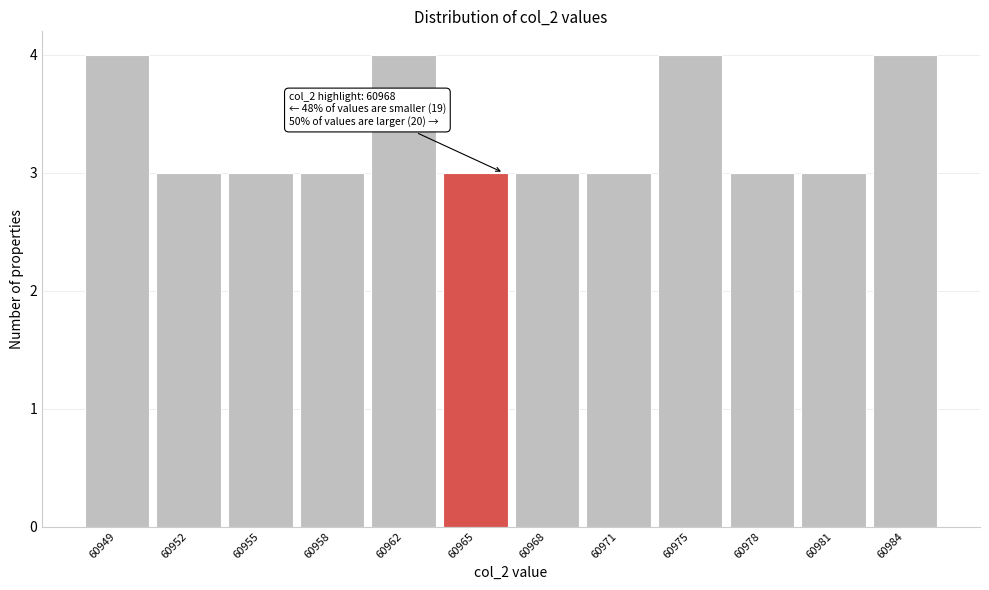

Reading left to right, list all the values displayed in this chart.

4	3	3	3	4	3	3	3	4	3	3	4